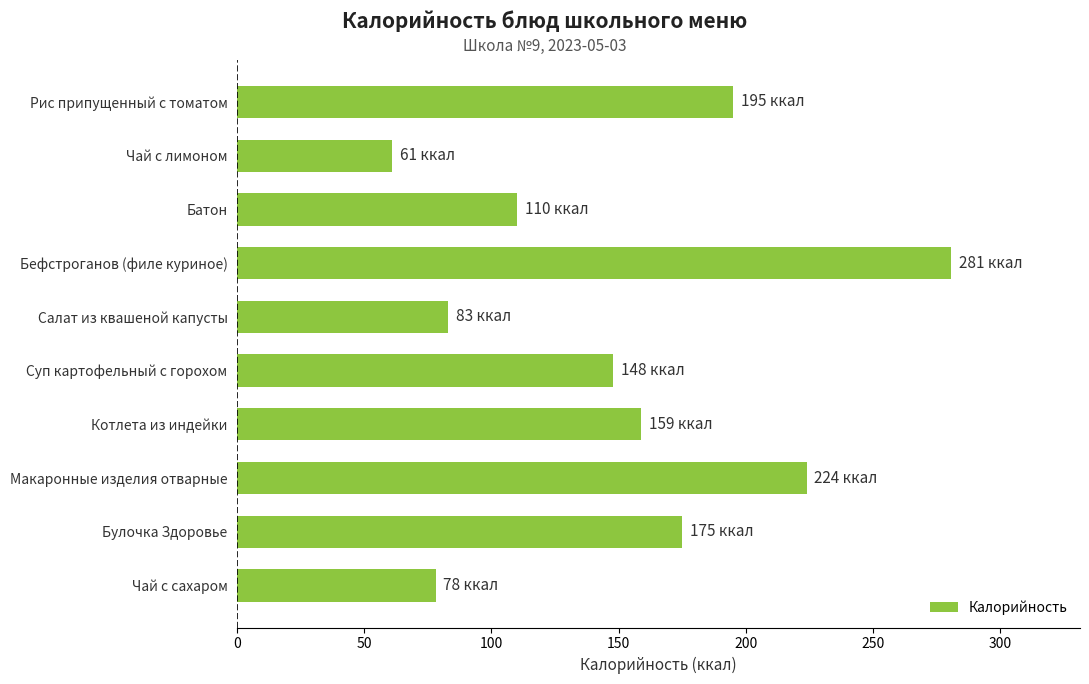

What is the difference between the maximum and minimum values?

220